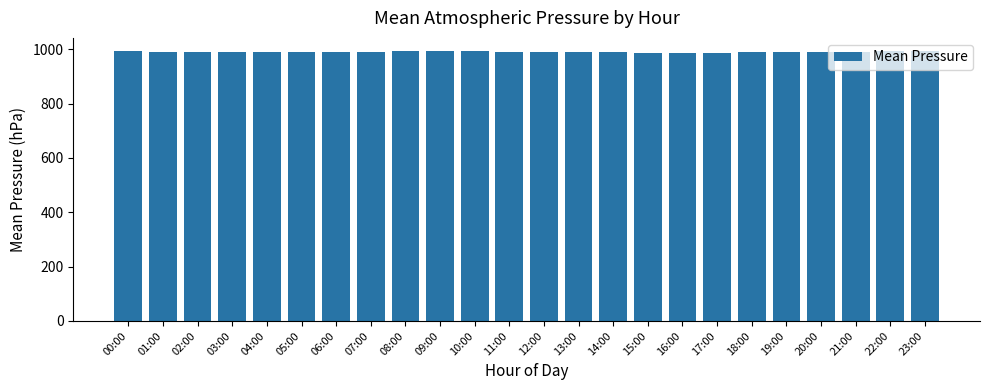

True or false: the data shows 992.0 at 10:00.

True